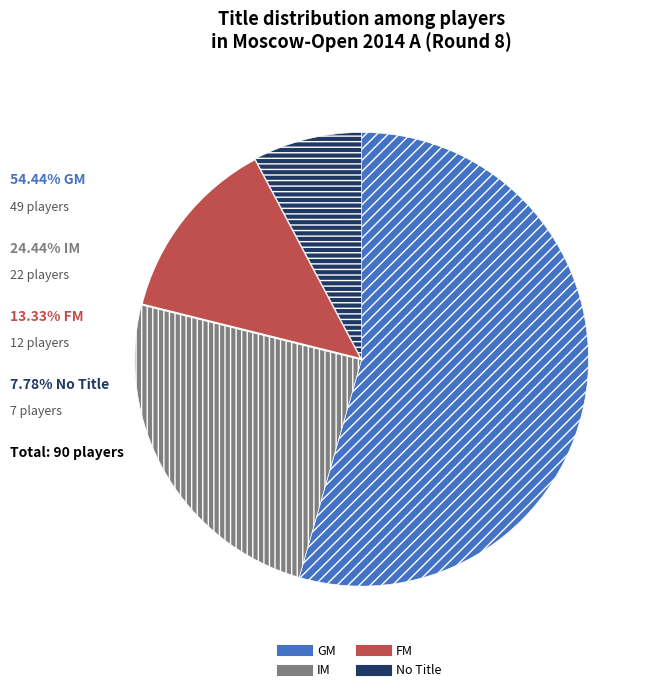

Does any single category account for the majority?

Yes